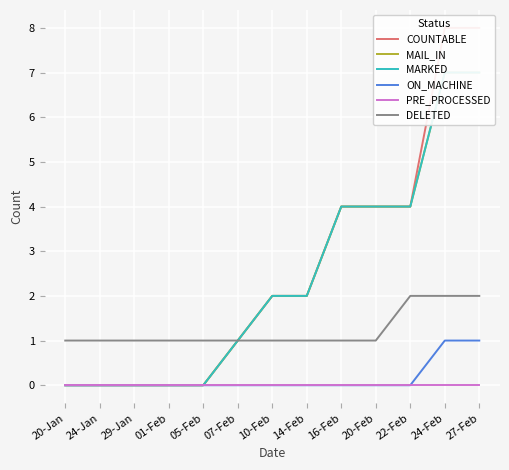

List the labels in order of ON_MACHINE value, smallest first.

20-Jan, 24-Jan, 29-Jan, 01-Feb, 05-Feb, 07-Feb, 10-Feb, 14-Feb, 16-Feb, 20-Feb, 22-Feb, 24-Feb, 27-Feb